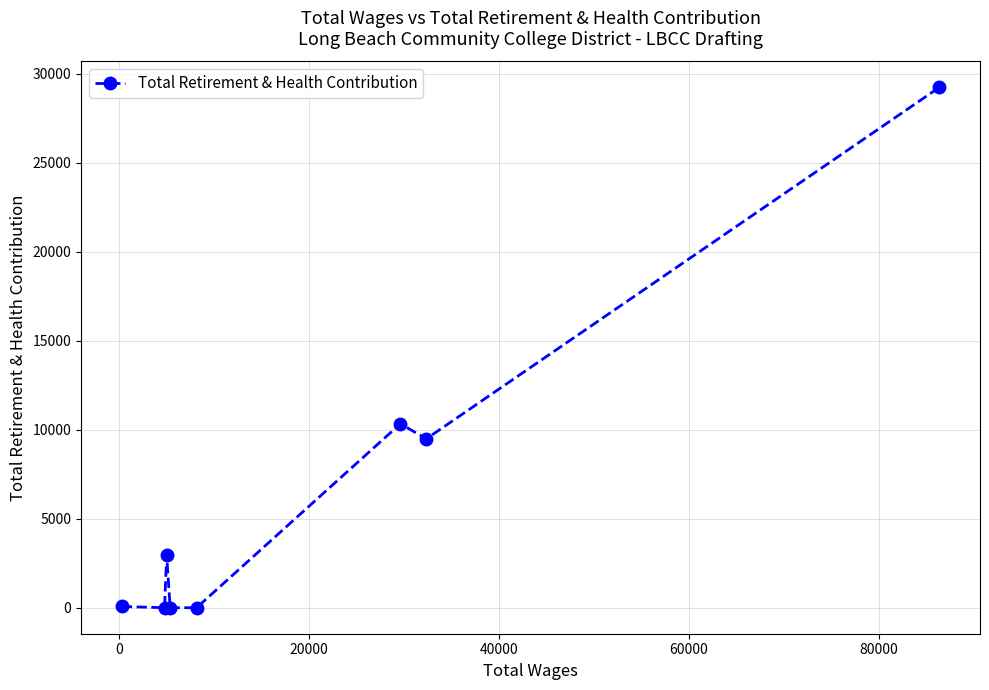

True or false: the data has more than 1 interior local peaks.

True